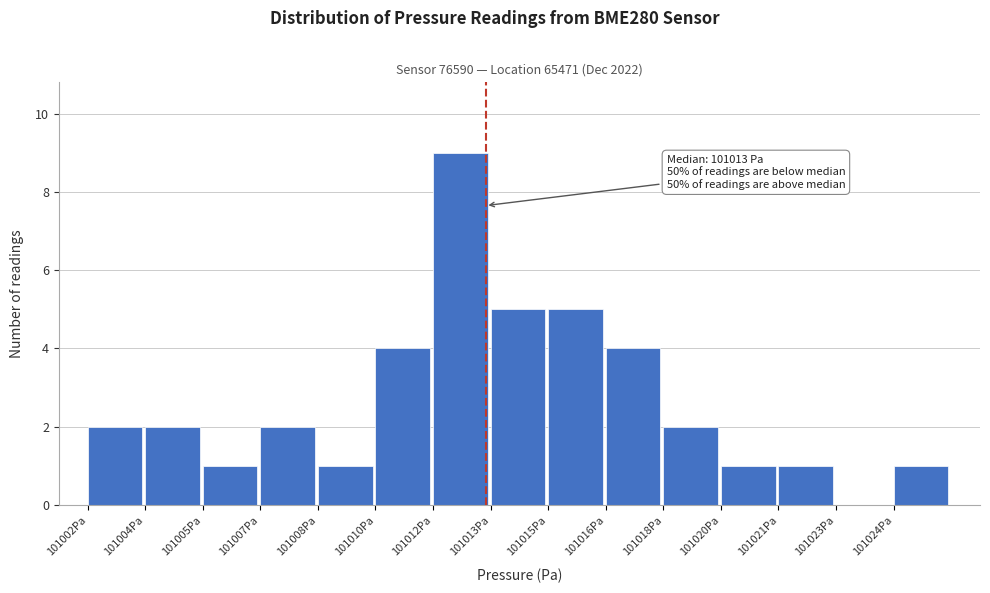

Reading left to right, extract all data points from this chart.

101002Pa=2	101004Pa=2	101005Pa=1	101007Pa=2	101008Pa=1	101010Pa=4	101012Pa=9	101013Pa=5	101015Pa=5	101016Pa=4	101018Pa=2	101020Pa=1	101021Pa=1	101023Pa=0	101024Pa=1